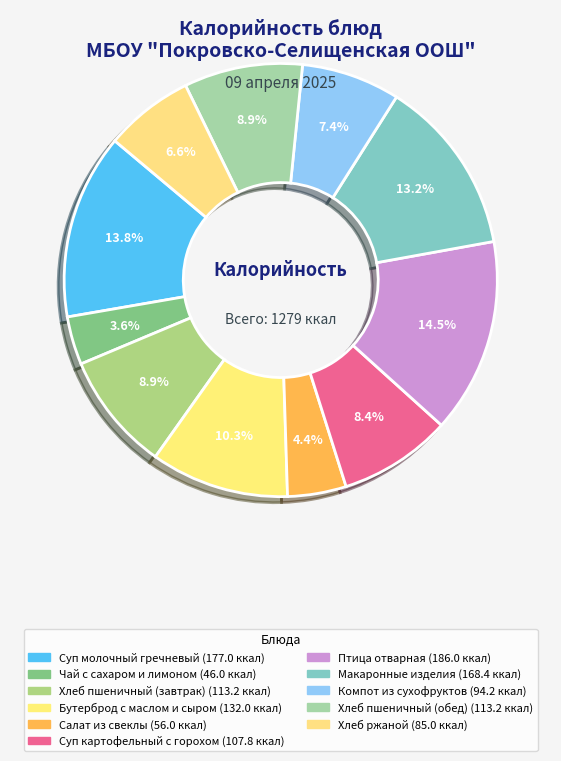

Which slice is the largest?

Птица отварная